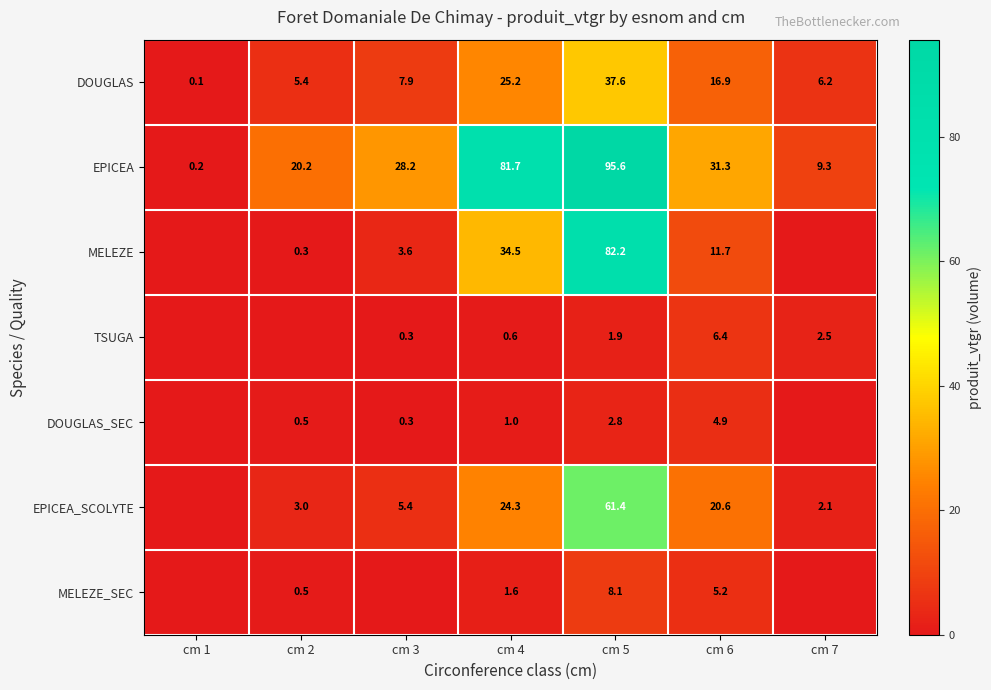

At which label does DOUGLAS first exceed 7?

cm 3